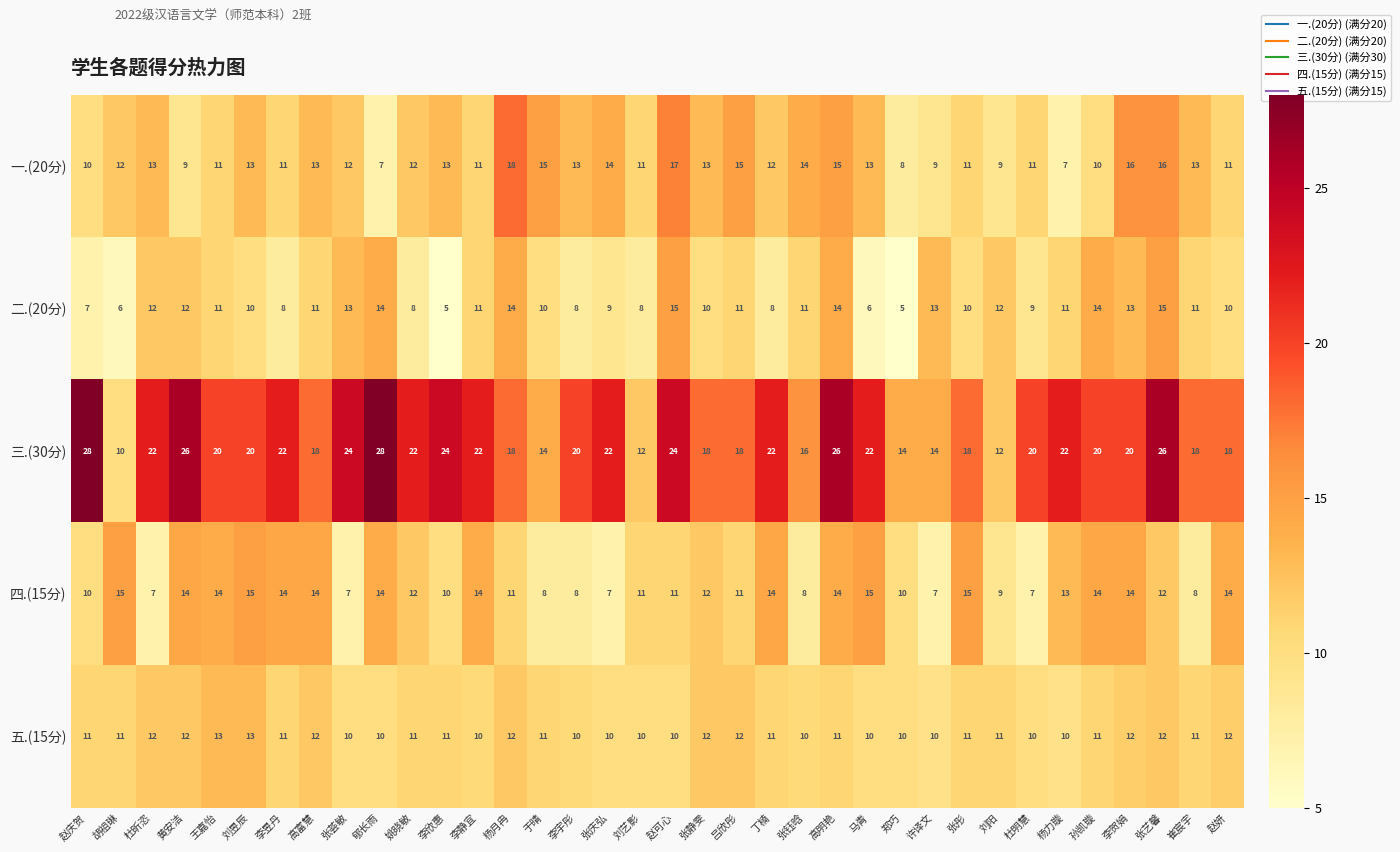

Count the number of data series in this chart.

5